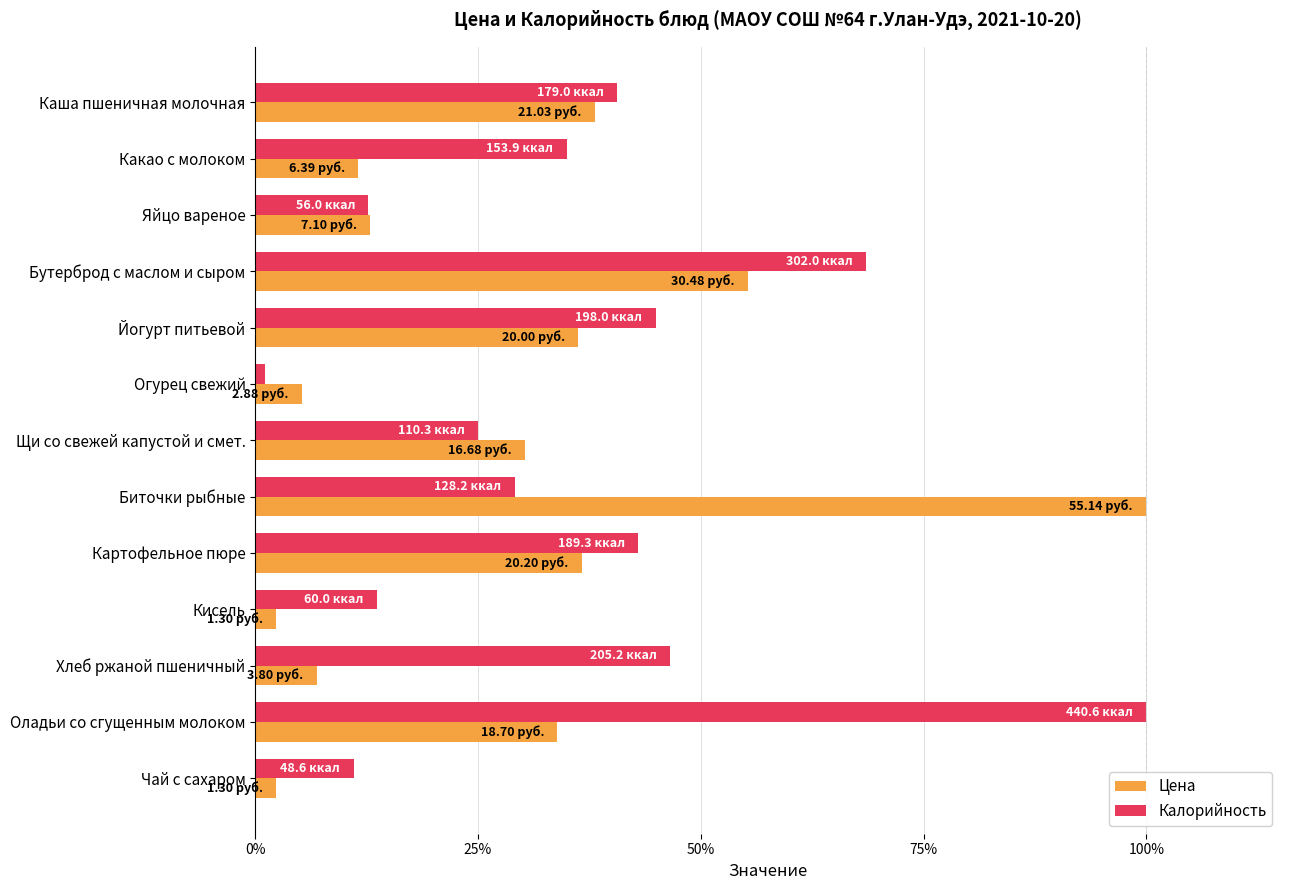

At which label is Цена closest to 51?

Бутерброд с маслом и сыром